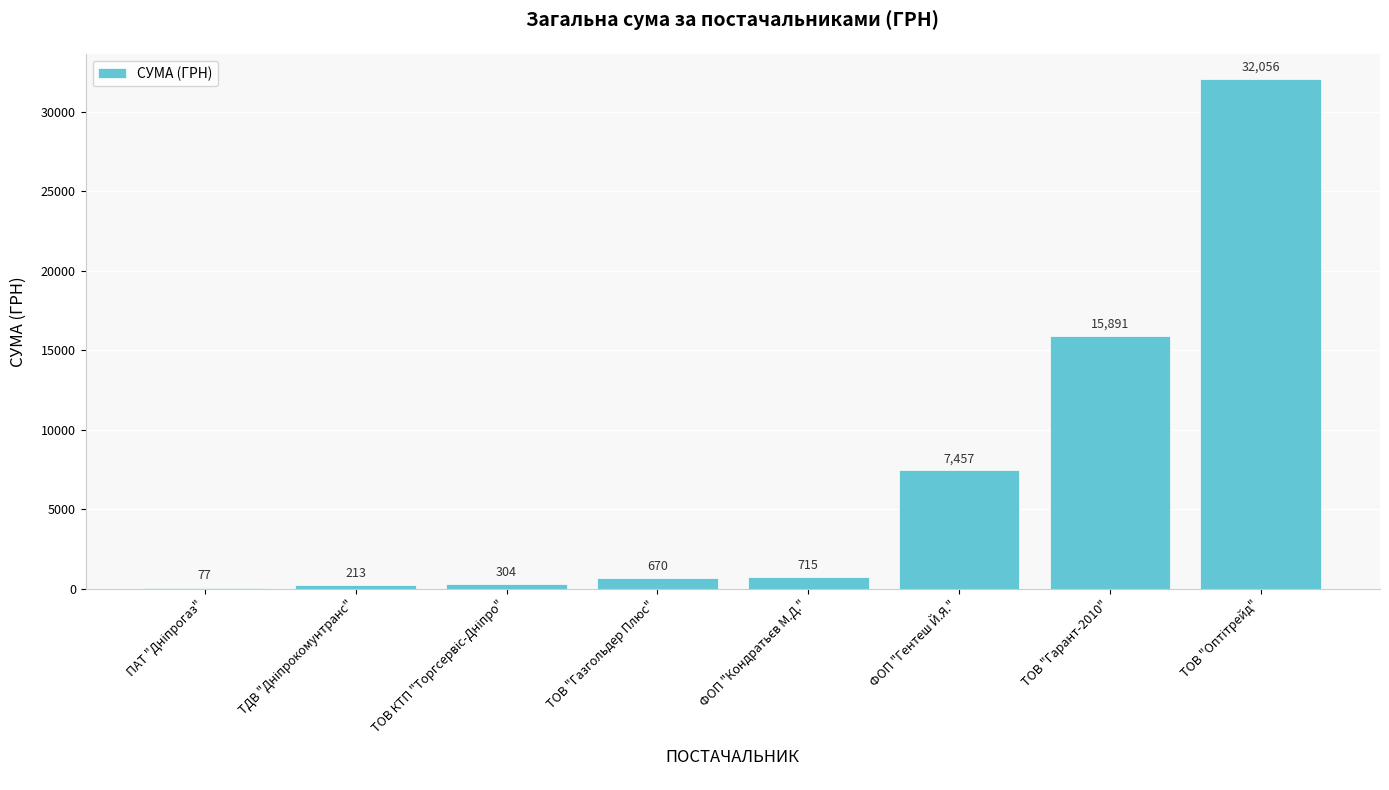

What is the greatest value displayed?

32056.0